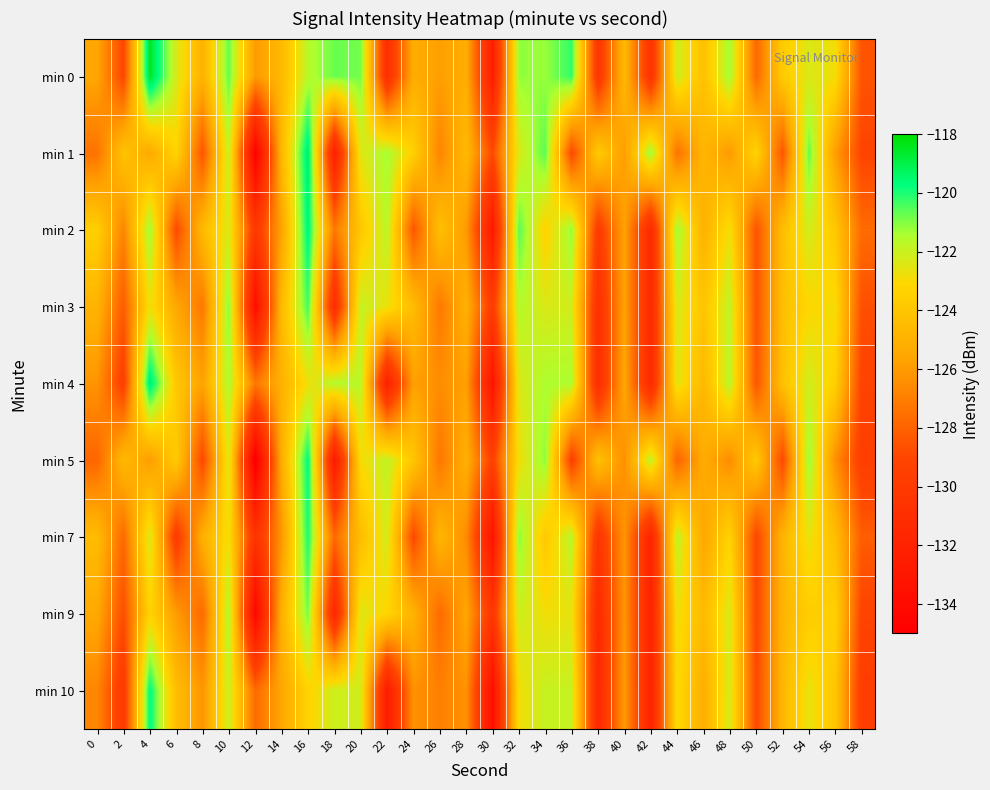

Reading right to left, transcribe all the data shown in this chart.

min 0: 58=-128.5	56=-122.8	54=-122.4	52=-123.7	50=-127.8	48=-121.3	46=-124.2	44=-122.0	42=-130.6	40=-124.6	38=-130.3	36=-120.2	34=-121.2	32=-121.2	30=-132.4	28=-125.2	26=-125.8	24=-125.2	22=-131.0	20=-120.9	18=-120.8	16=-121.6	14=-124.6	12=-126.0	10=-120.7	8=-125.0	6=-122.3	4=-118.5	2=-129.1	0=-125.5
min 1: 58=-129.1	56=-125.9	54=-120.7	52=-128.5	50=-123.2	48=-126.0	46=-124.8	44=-127.5	42=-121.2	40=-125.9	38=-123.7	36=-129.0	34=-120.6	32=-122.3	30=-128.9	28=-124.6	26=-126.8	24=-123.5	22=-121.3	20=-122.5	18=-132.3	16=-119.1	14=-124.7	12=-134.9	10=-121.9	8=-128.5	6=-123.2	4=-125.4	2=-124.1	0=-127.4
min 2: 58=-127.7	56=-123.9	54=-122.1	52=-124.3	50=-128.6	48=-122.8	46=-125.0	44=-121.2	42=-131.5	40=-125.7	38=-129.9	36=-121.1	34=-123.3	32=-120.6	30=-132.8	28=-126.0	26=-124.2	24=-128.5	22=-121.7	20=-123.9	18=-127.2	16=-119.5	14=-125.7	12=-130.1	10=-122.3	8=-124.6	6=-128.9	4=-121.2	2=-126.8	0=-123.5
min 3: 58=-128.7	56=-122.9	54=-123.1	52=-124.3	50=-128.6	48=-121.8	46=-124.0	44=-122.2	42=-131.5	40=-125.7	38=-130.9	36=-122.1	34=-122.3	32=-121.6	30=-129.8	28=-125.0	26=-127.2	24=-124.5	22=-122.7	20=-121.9	18=-131.1	16=-120.3	14=-124.6	12=-133.8	10=-121.0	8=-127.2	6=-125.5	4=-122.8	2=-128.2	0=-124.9
min 4: 58=-129.2	56=-123.5	54=-122.1	52=-124.2	50=-128.5	48=-121.7	46=-124.7	44=-122.5	42=-131.5	40=-125.5	38=-131.1	36=-121.5	34=-121.5	32=-122.3	30=-133.2	28=-125.8	26=-126.5	24=-125.8	22=-132.2	20=-121.7	18=-121.6	16=-122.8	14=-125.0	12=-127.2	10=-121.5	8=-125.7	6=-123.9	4=-119.1	2=-129.6	0=-126.2
min 5: 58=-129.6	56=-126.4	54=-121.2	52=-129.0	50=-123.7	48=-126.5	46=-125.3	44=-128.0	42=-121.7	40=-126.4	38=-124.2	36=-129.5	34=-121.1	32=-122.8	30=-129.4	28=-125.1	26=-127.3	24=-124.0	22=-121.8	20=-123.0	18=-132.8	16=-119.6	14=-125.2	12=-135.4	10=-122.4	8=-129.0	6=-123.7	4=-125.9	2=-124.6	0=-127.9
min 7: 58=-128.2	56=-124.4	54=-122.6	52=-124.8	50=-129.1	48=-123.3	46=-125.5	44=-121.7	42=-132.0	40=-126.2	38=-130.4	36=-121.6	34=-123.8	32=-121.1	30=-133.3	28=-126.5	26=-124.7	24=-129.0	22=-122.2	20=-124.4	18=-127.7	16=-120.0	14=-126.2	12=-130.6	10=-122.8	8=-125.1	6=-129.9	4=-122.2	2=-127.8	0=-124.5
min 9: 58=-129.2	56=-123.4	54=-123.6	52=-124.8	50=-129.1	48=-122.3	46=-124.5	44=-122.7	42=-132.0	40=-126.2	38=-131.4	36=-122.6	34=-122.8	32=-122.1	30=-130.3	28=-125.5	26=-127.7	24=-125.0	22=-123.2	20=-122.4	18=-131.6	16=-120.8	14=-125.1	12=-134.3	10=-121.5	8=-127.7	6=-126.0	4=-123.3	2=-128.7	0=-125.4
min 10: 58=-129.7	56=-124.0	54=-122.6	52=-124.7	50=-129.0	48=-122.2	46=-125.2	44=-123.0	42=-132.0	40=-126.0	38=-131.6	36=-122.0	34=-122.0	32=-122.8	30=-133.7	28=-126.3	26=-127.0	24=-126.3	22=-132.7	20=-122.2	18=-122.1	16=-123.3	14=-125.5	12=-127.7	10=-122.0	8=-126.2	6=-124.4	4=-119.6	2=-130.1	0=-126.7